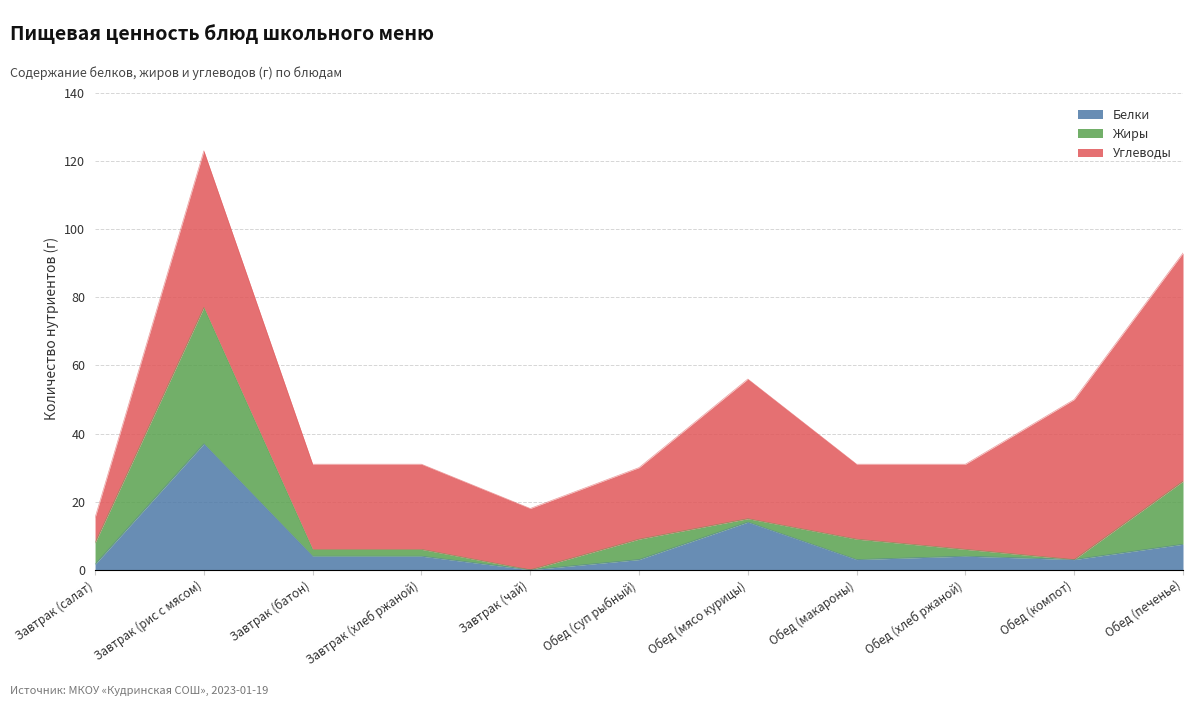

What is the sum of all Углеводы values?

344.4